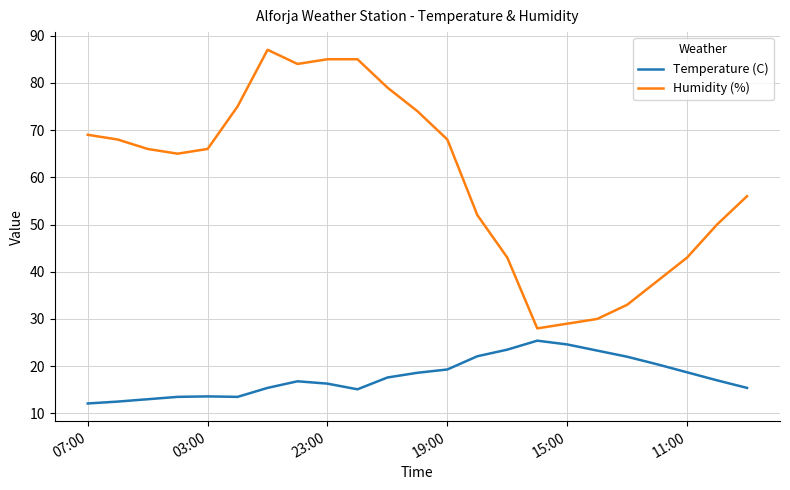

What is the average value of the Humidity (%) series?

59.7